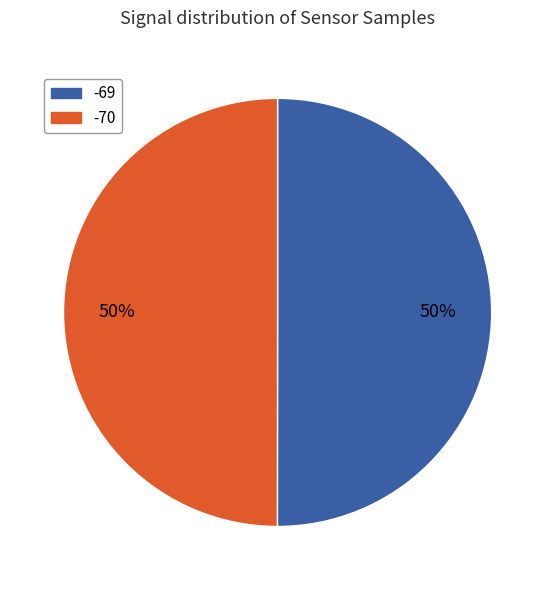

Is it true that -69 is 50% of the pie?

True